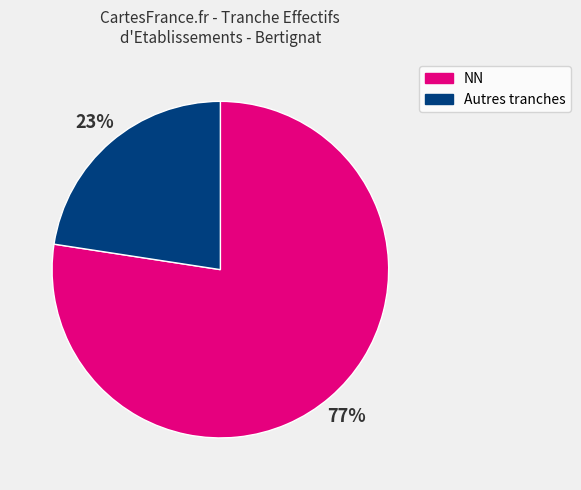

What is the smallest slice in the pie chart?

Autres tranches